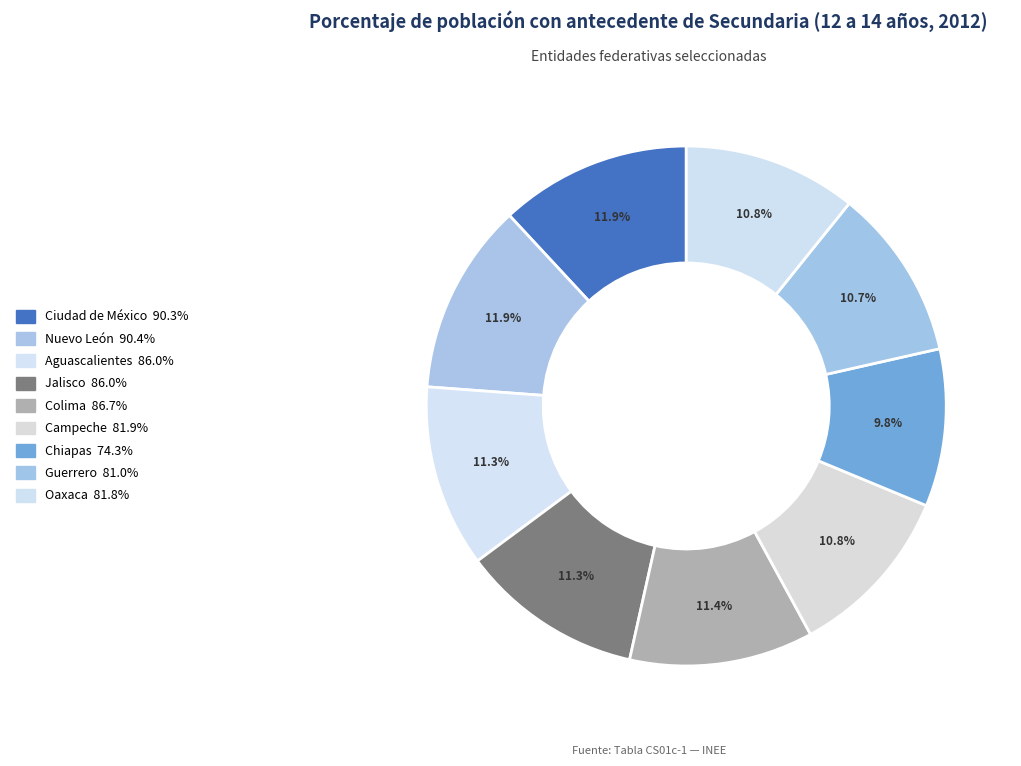

How many segments does this pie chart have?

9